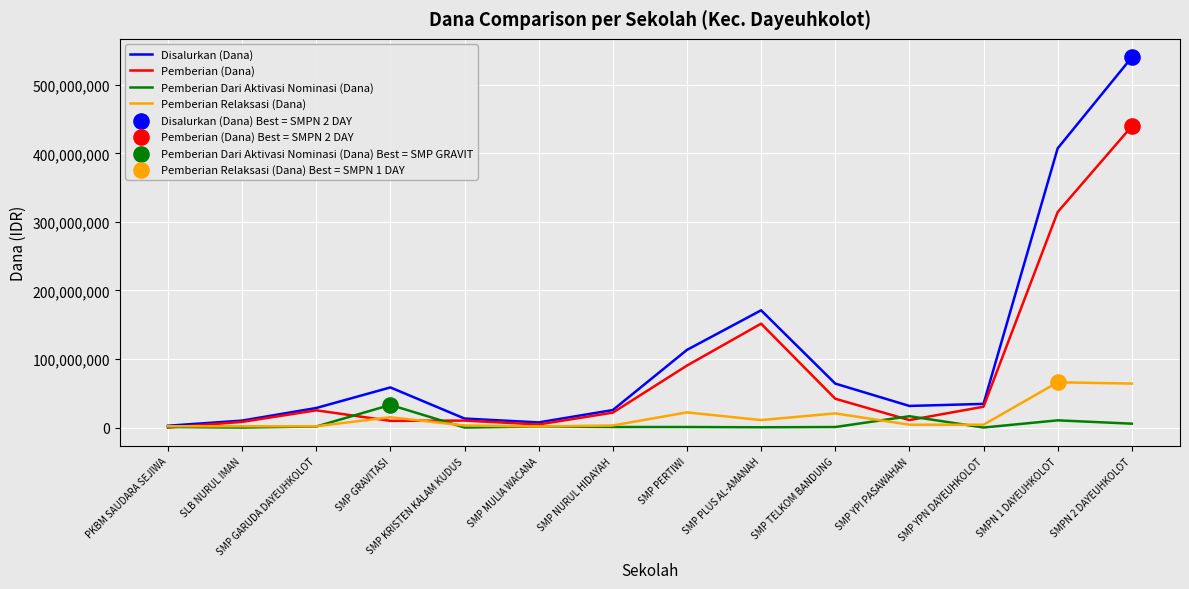

Is the value of Pemberian (Dana) at SMPN 1 DAYEUHKOLOT greater than the value of Pemberian Dari Aktivasi Nominasi (Dana) at SMP MULIA WACANA?

Yes